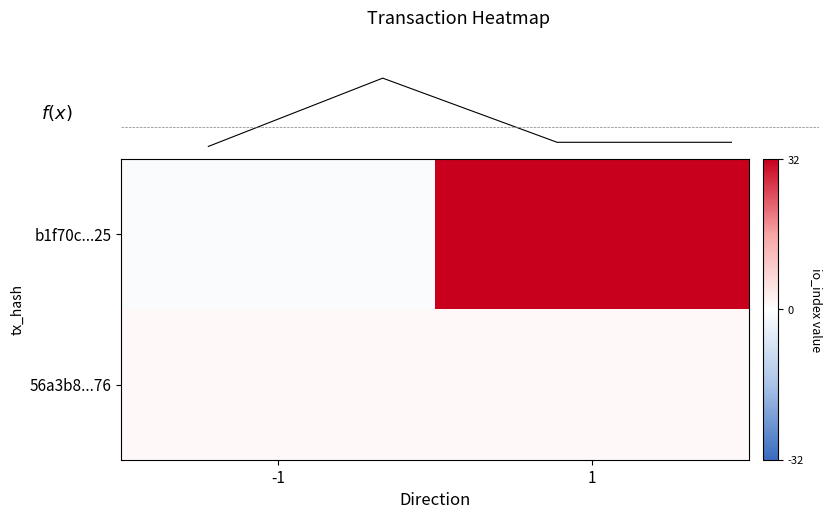

At which label does b1f70c...25 reach its peak?

1